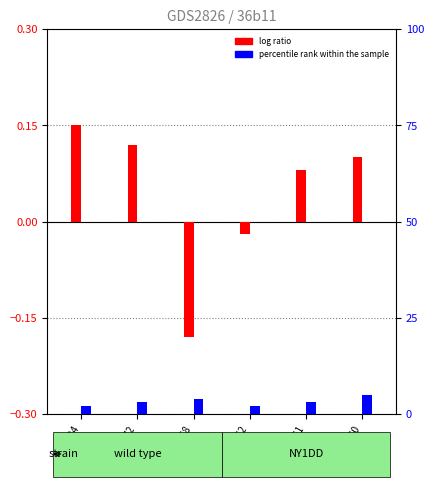

Which series has the largest total across all categories?

percentile rank within the sample